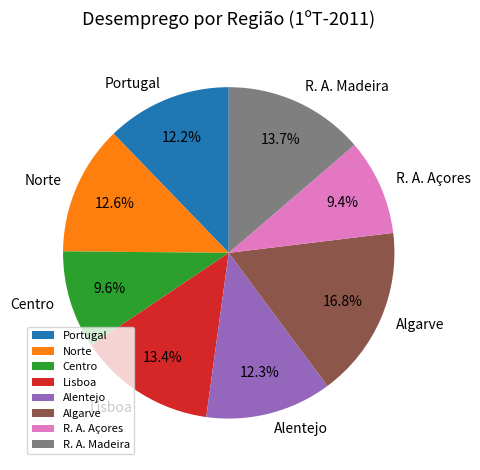

Is it true that R. A. Madeira is 1% of the pie?

False